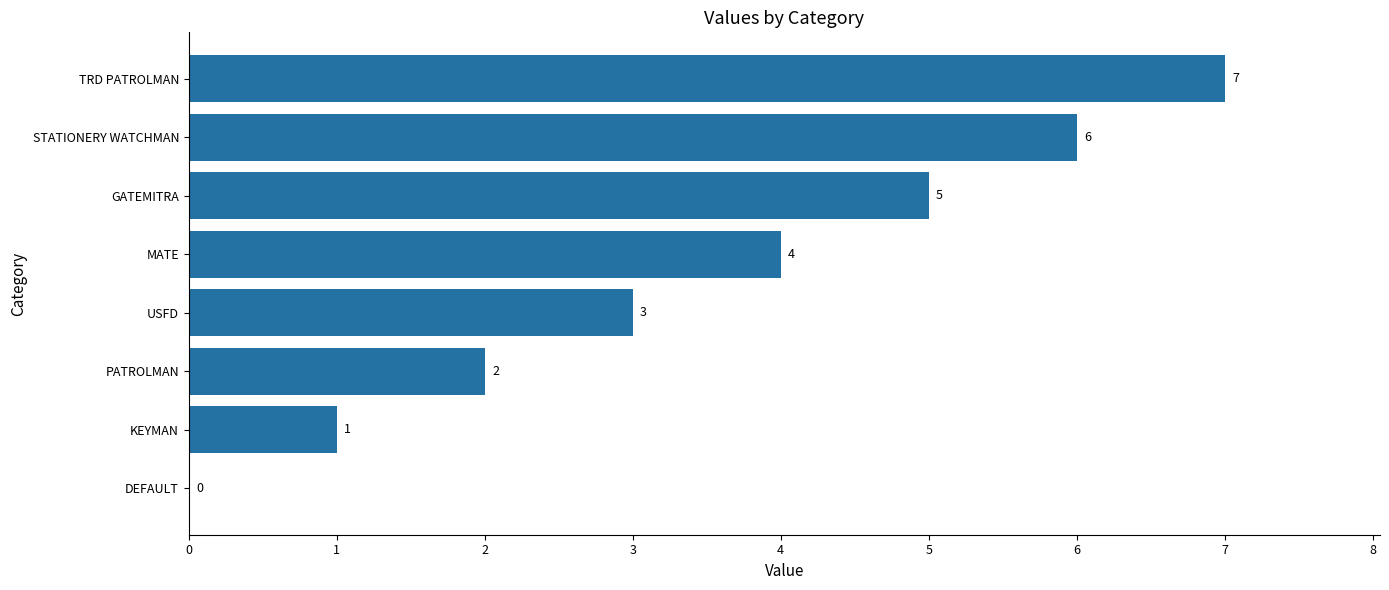

Is it true that the value at TRD PATROLMAN is 7?

True